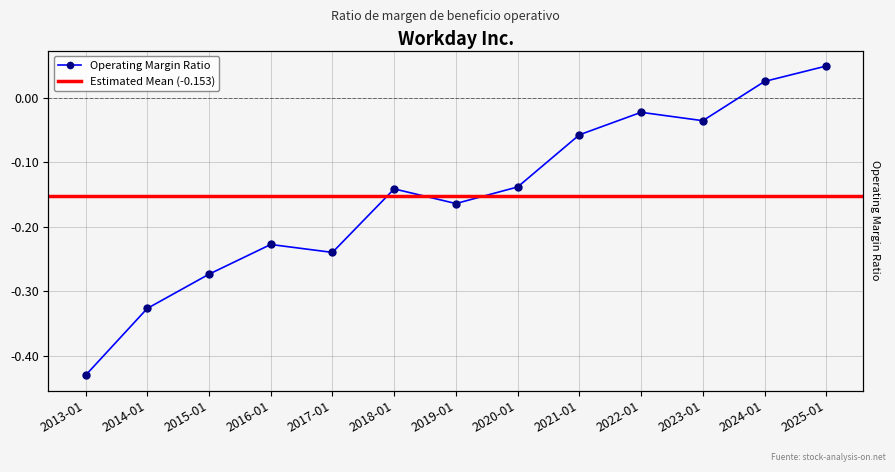

What is the sum of all values?

-2.0